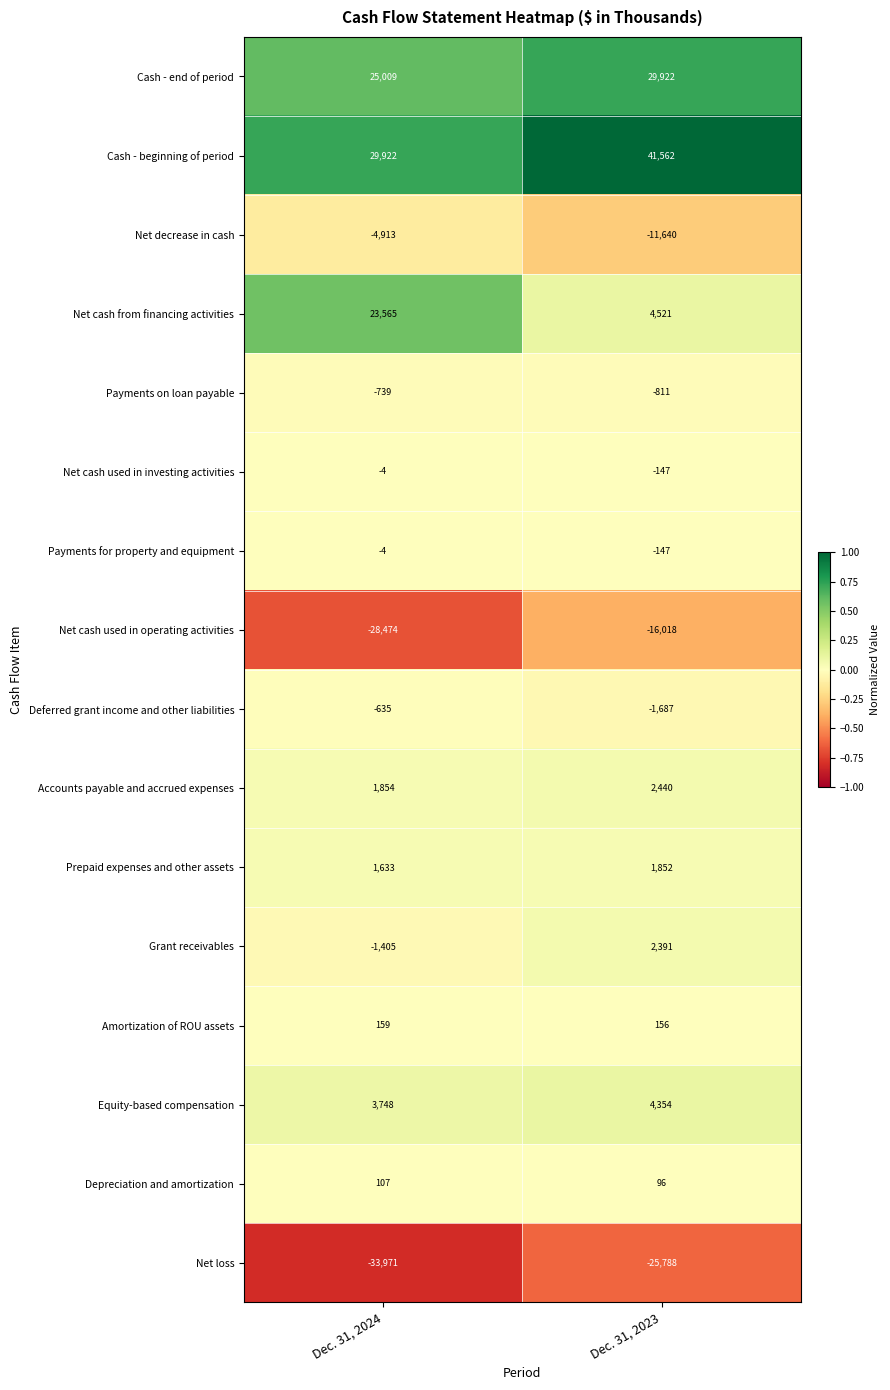

What is the minimum value shown in the chart?

-33971